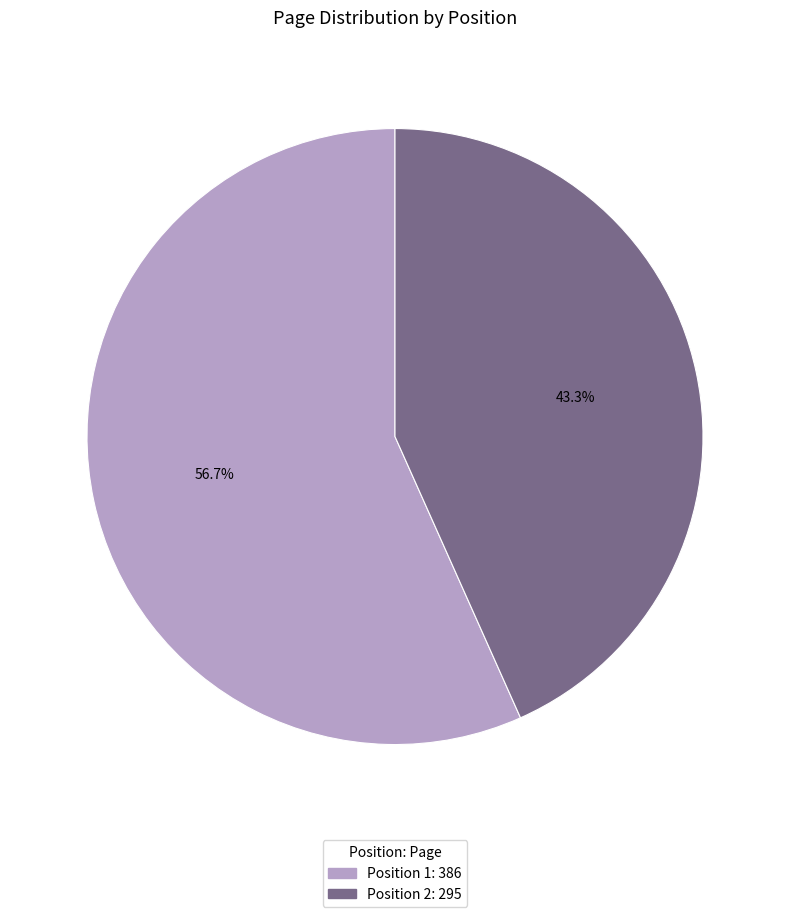

Is there any slice that represents more than half of the pie?

Yes